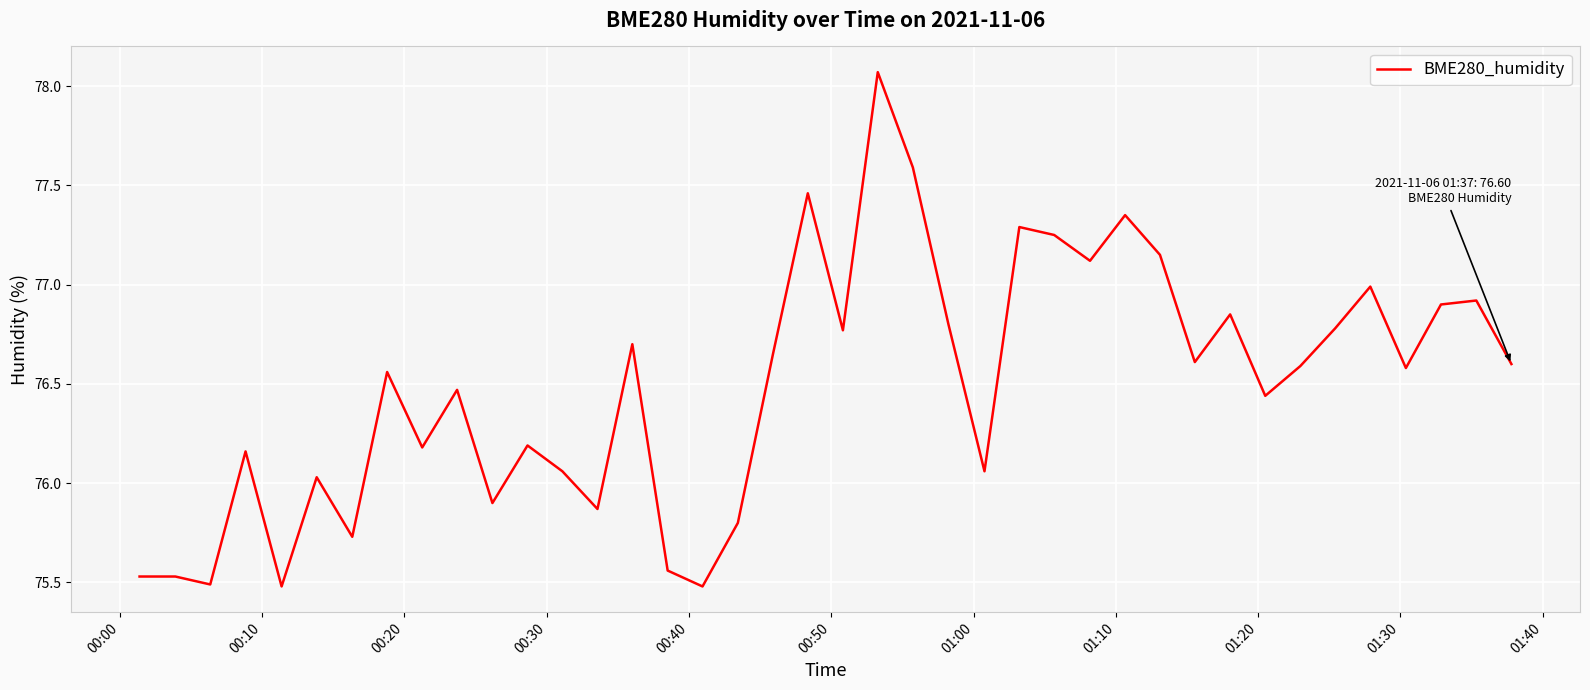

What is the difference between the maximum and minimum values?

2.6